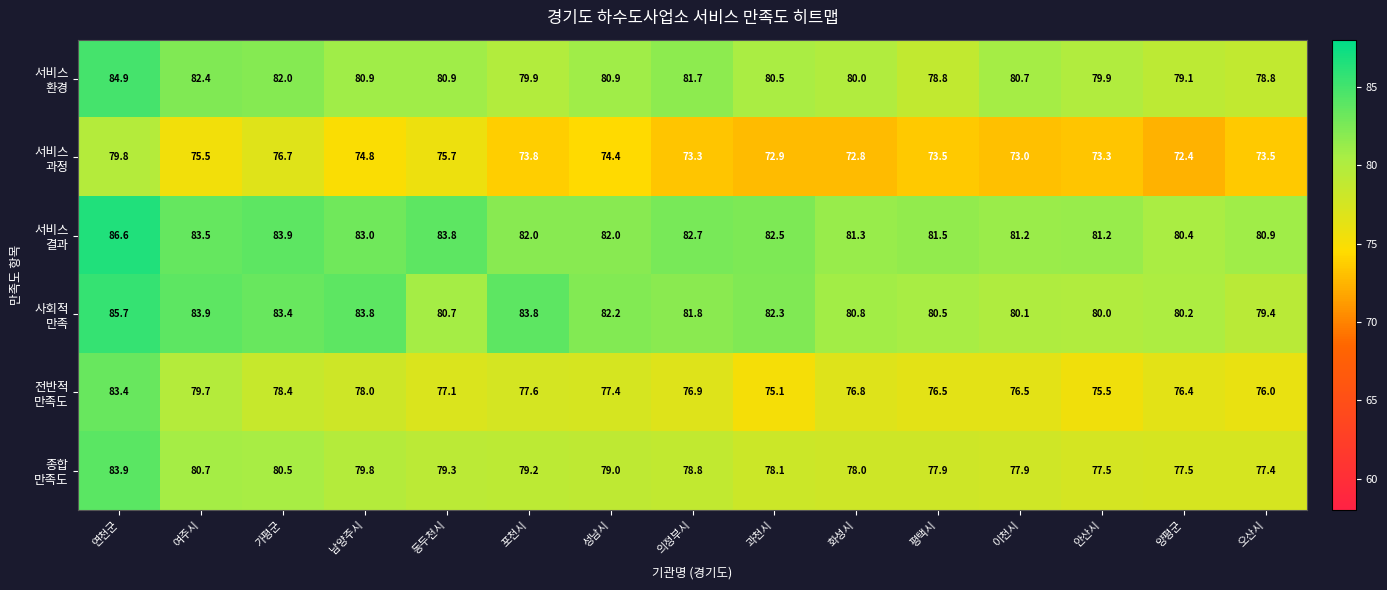

What is the difference between the highest and lowest values at 의정부시?

9.4